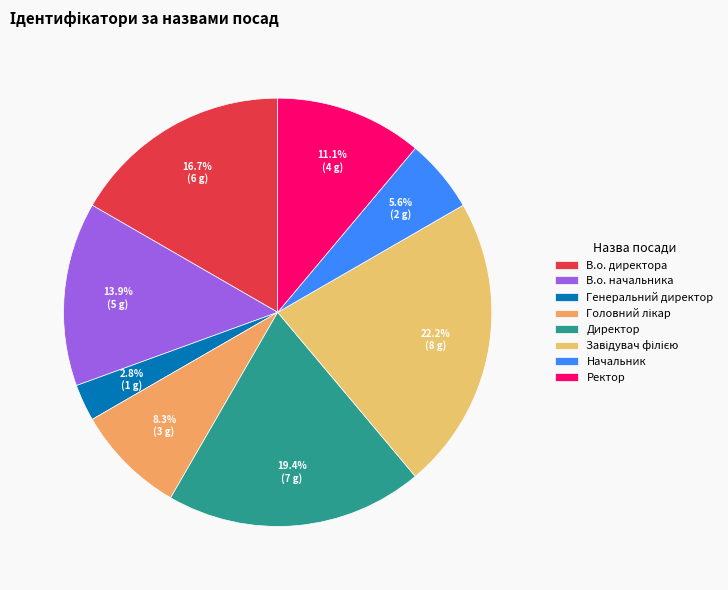

True or false: Ректор accounts for 5% of the total.

False